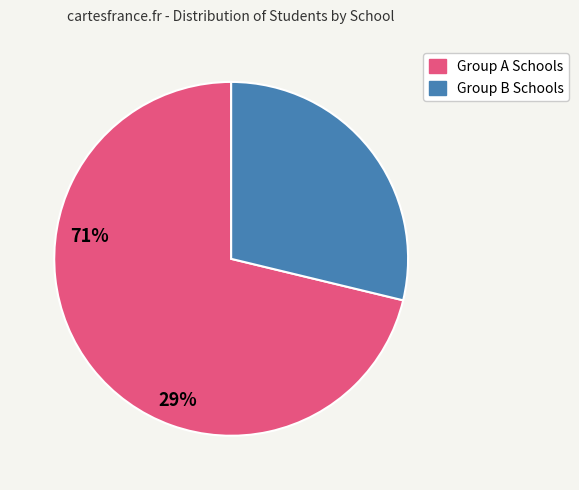

Is there any slice that represents more than half of the pie?

Yes